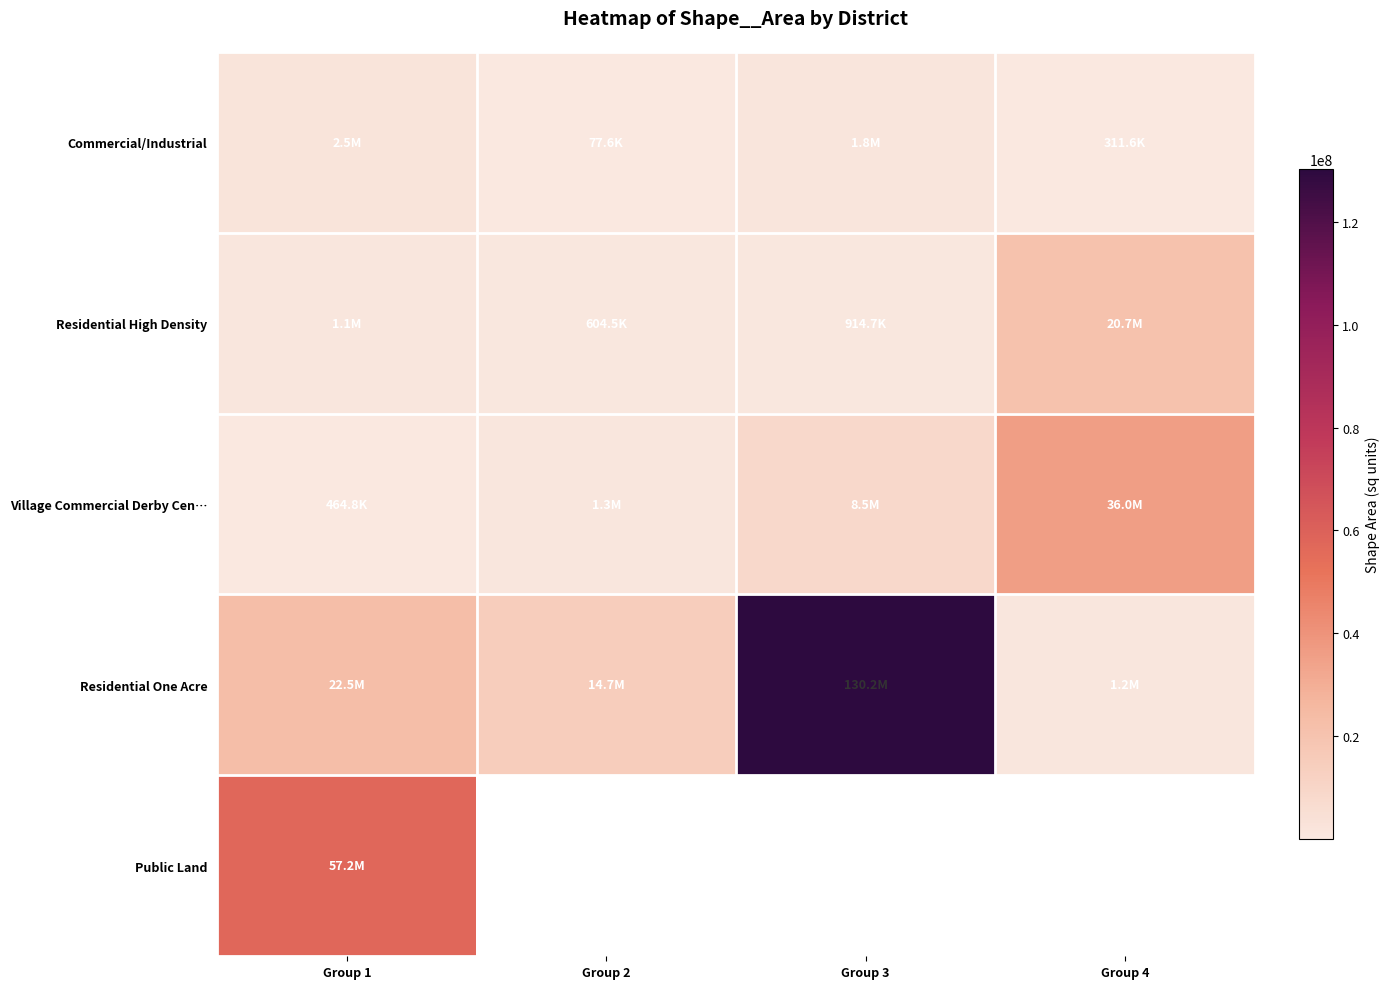

Which series has the largest total across all categories?

Residential One Acre